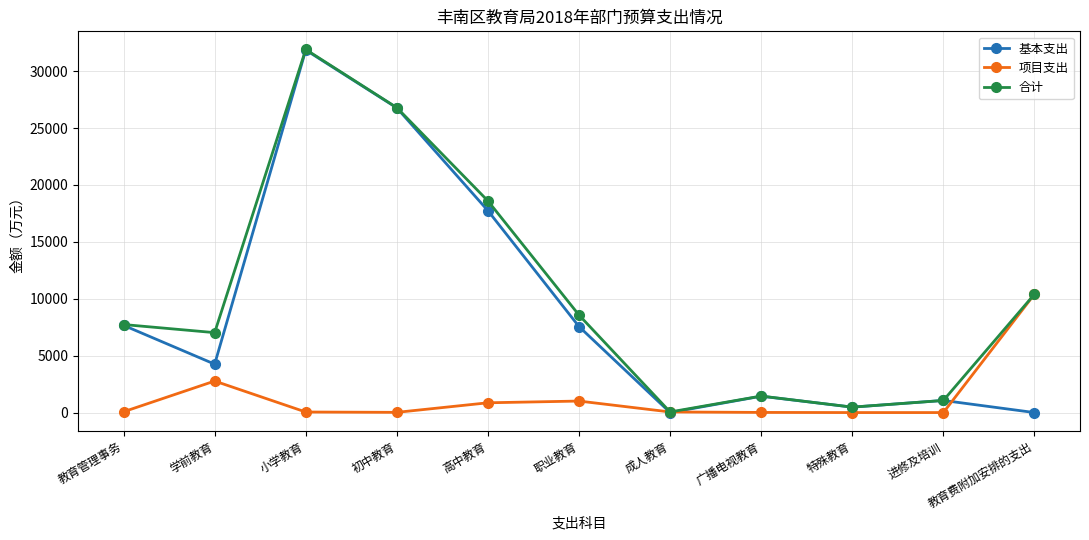

What are all the series names shown in the legend?

基本支出, 项目支出, 合计